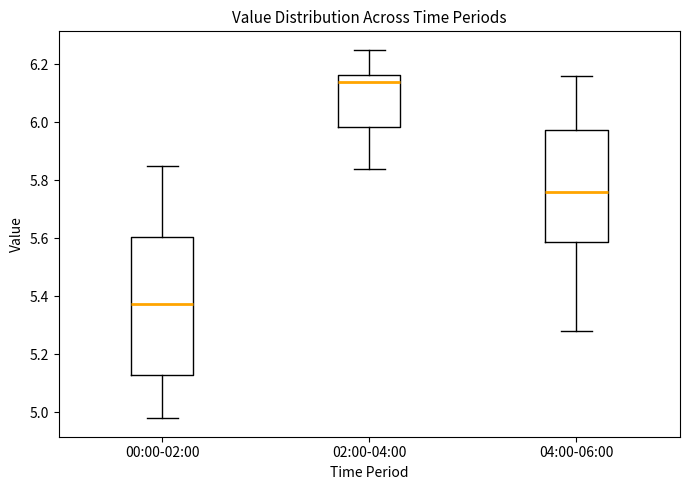

Comparing the boxes themselves (not the whiskers), which one is the tallest?

00:00-02:00